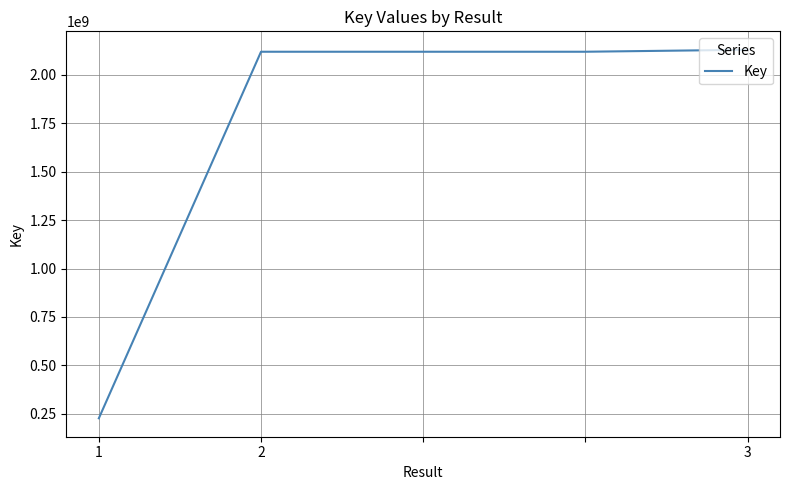

What is the minimum value shown in the chart?

225938082